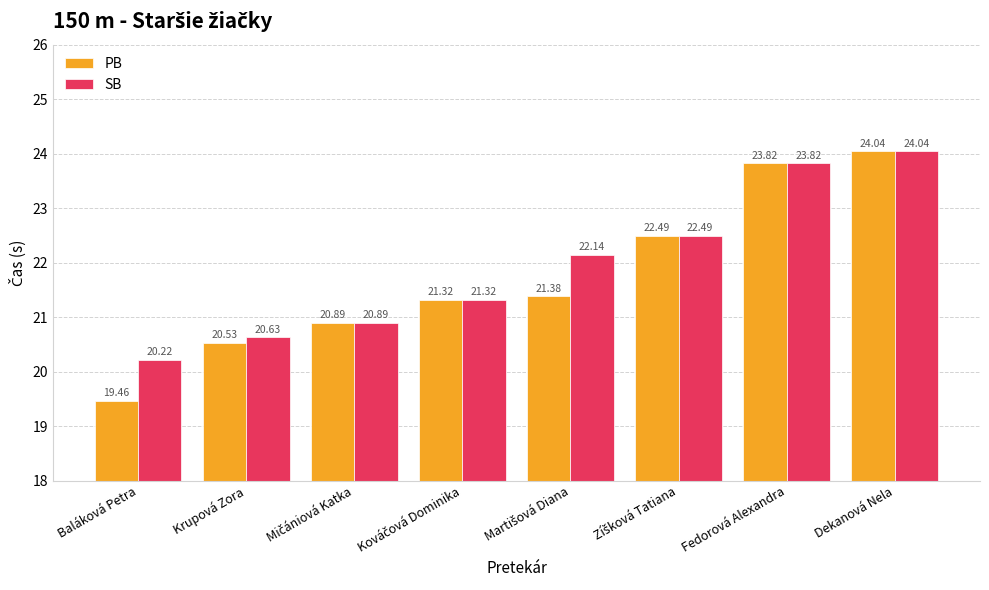

Which label corresponds to the smallest value in the chart?

Baláková Petra